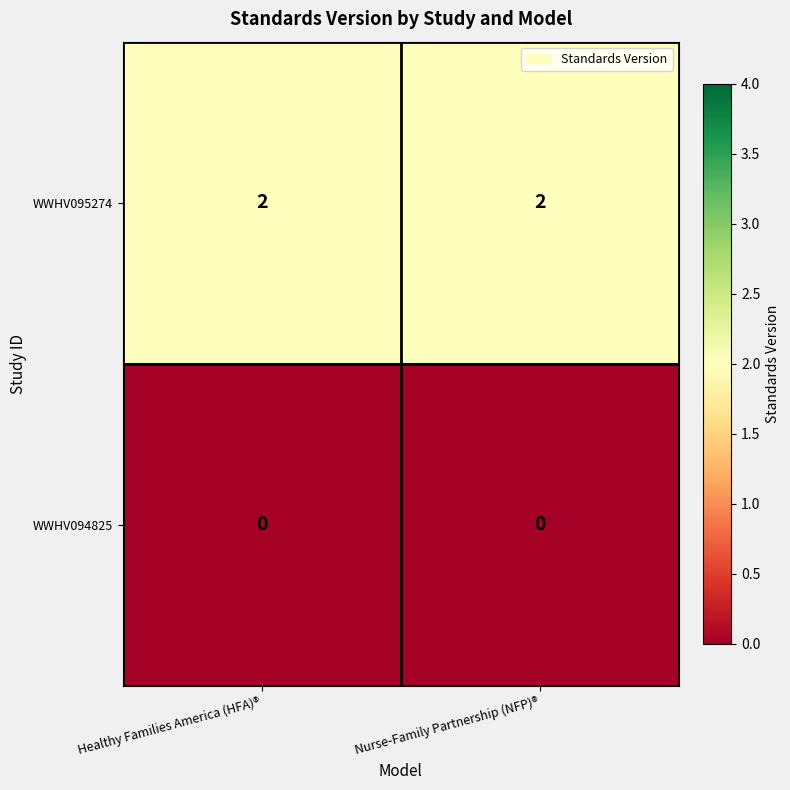

What is the sum of all WWHV095274 values?

4